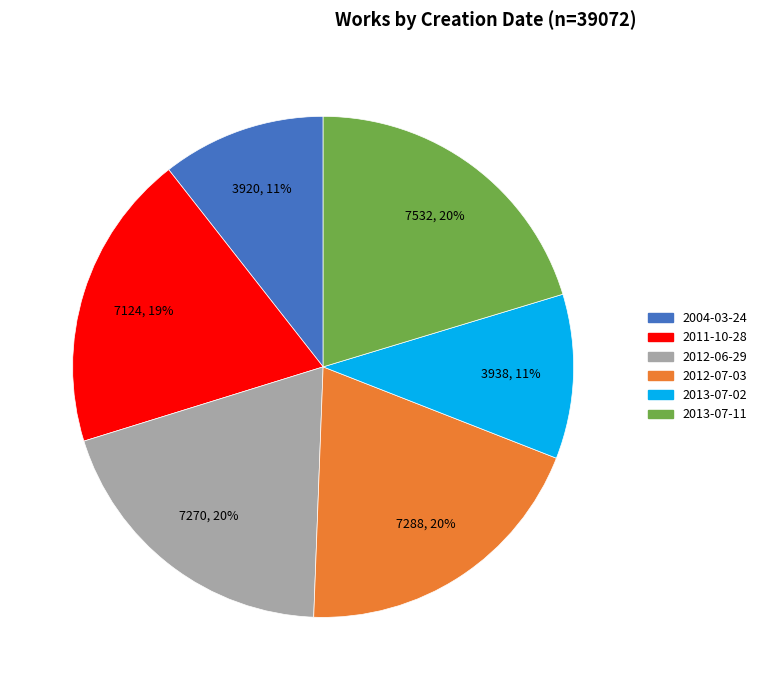

Does 2004-03-24 account for over 50% of the chart?

No